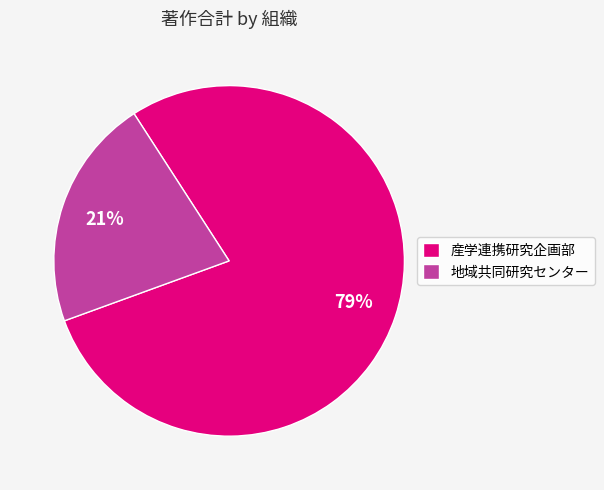

Is 産学連携研究企画部 the majority of the pie?

Yes